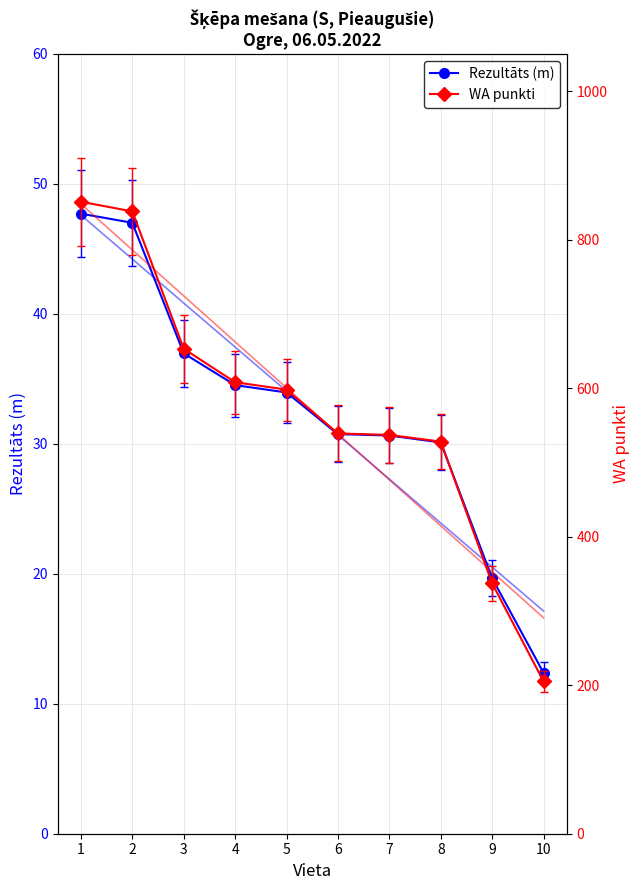

True or false: Rezultāts (m) has a value of 34.0 at 5.

True